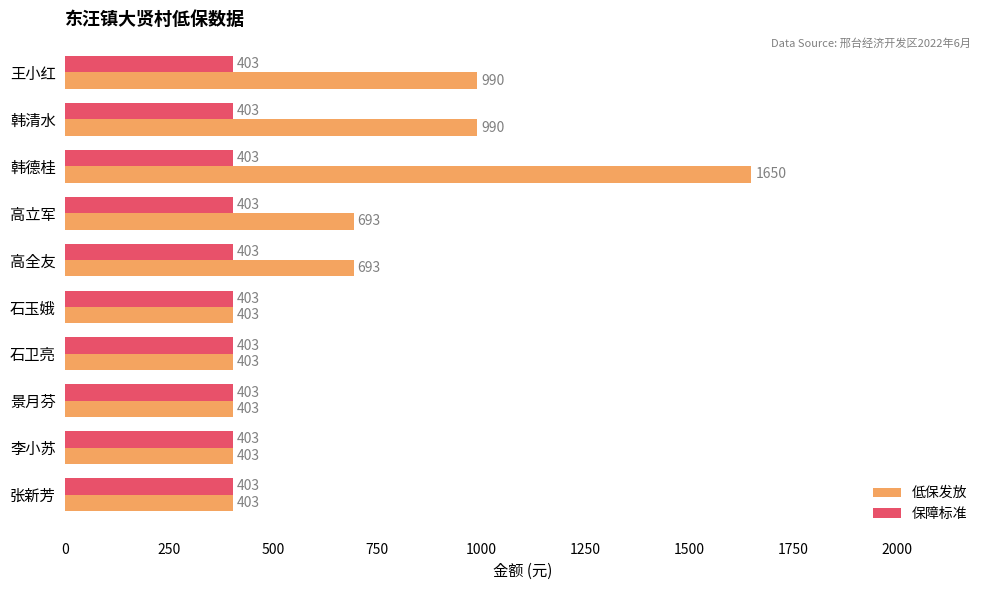

Which series has the largest total across all categories?

低保发放